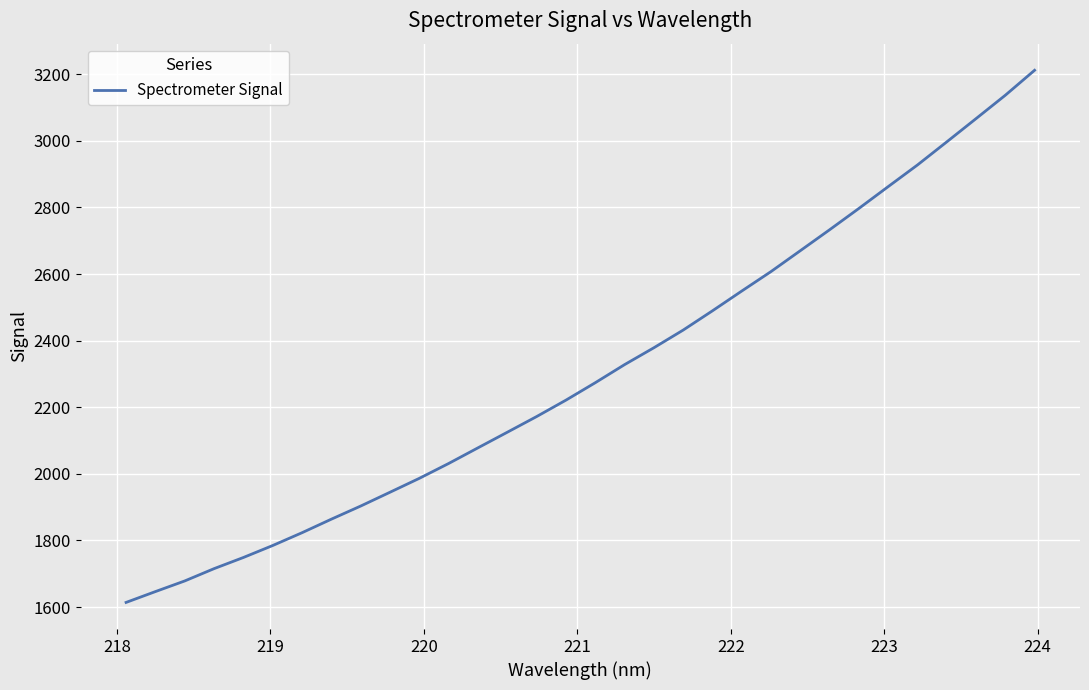

What is the smallest value displayed?

1613.9